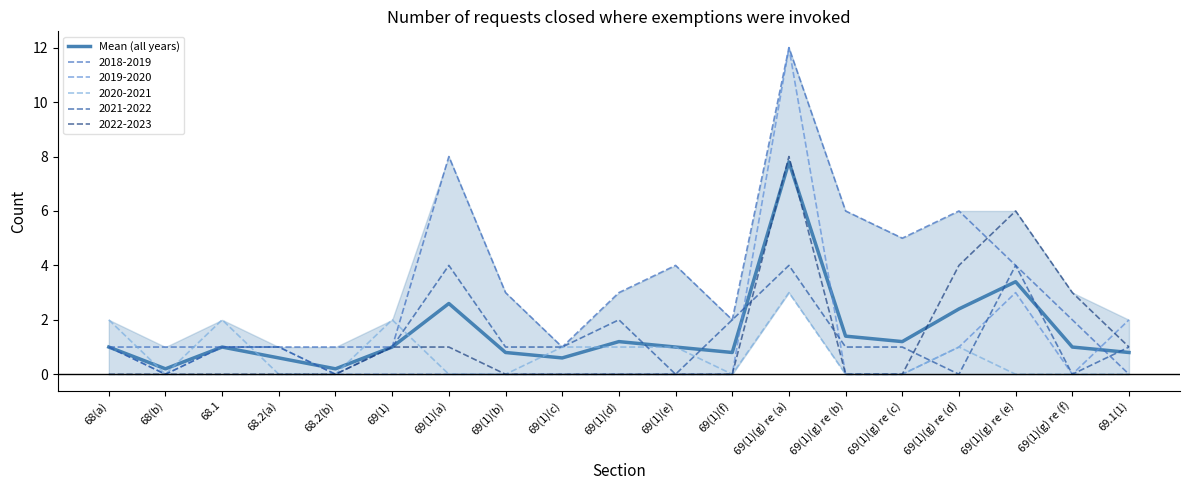

How many data points does each series have?

19